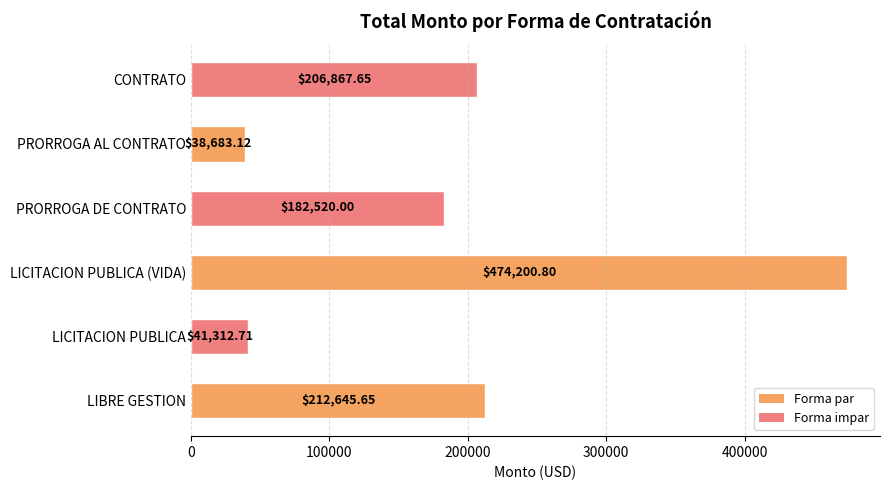

List the labels in order of value, smallest first.

PRORROGA AL CONTRATO, LICITACION PUBLICA, PRORROGA DE CONTRATO, CONTRATO, LIBRE GESTION, LICITACION PUBLICA (VIDA)